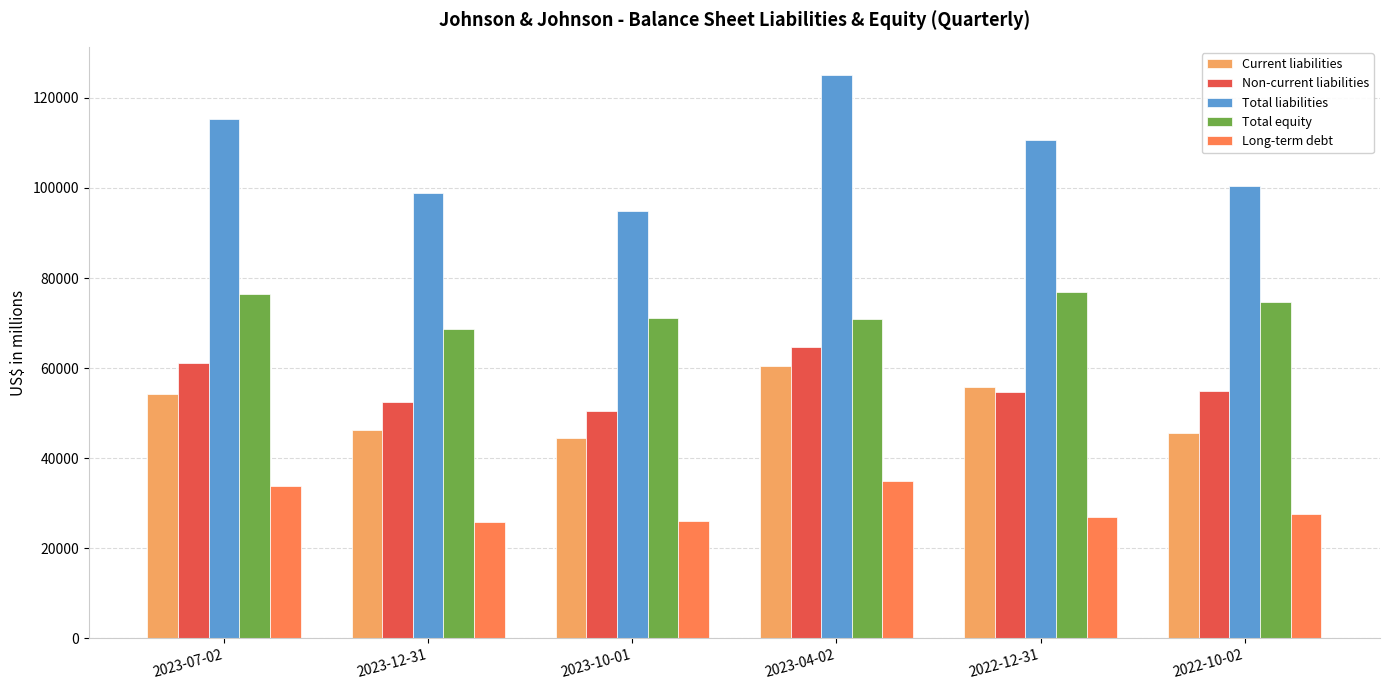

What is the value of the Non-current liabilities bar at the 1st from the left?

61107